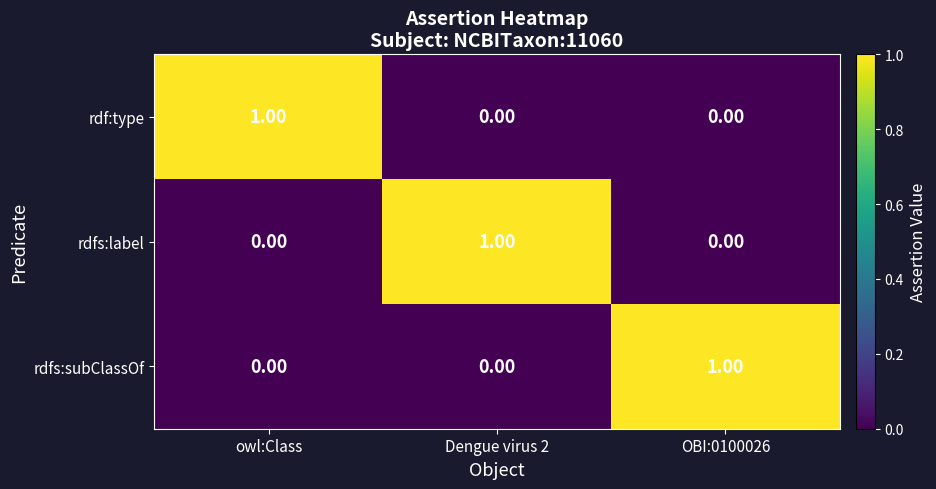

At how many categories does at least one series exceed 0?

3